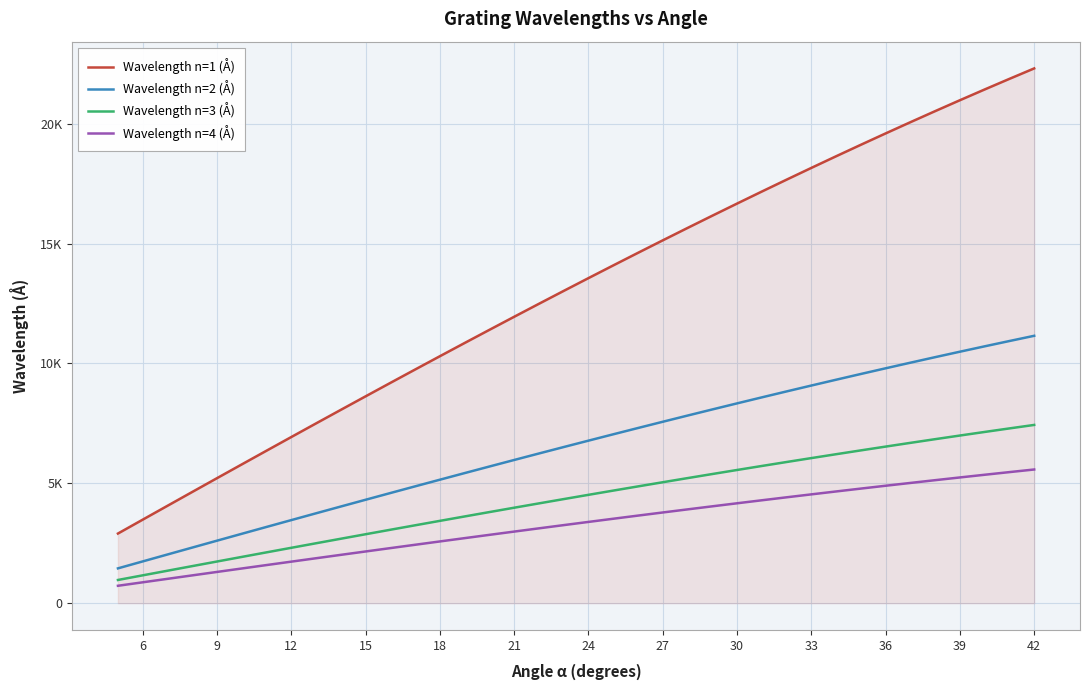

Does the chart have visible grid lines?

Yes